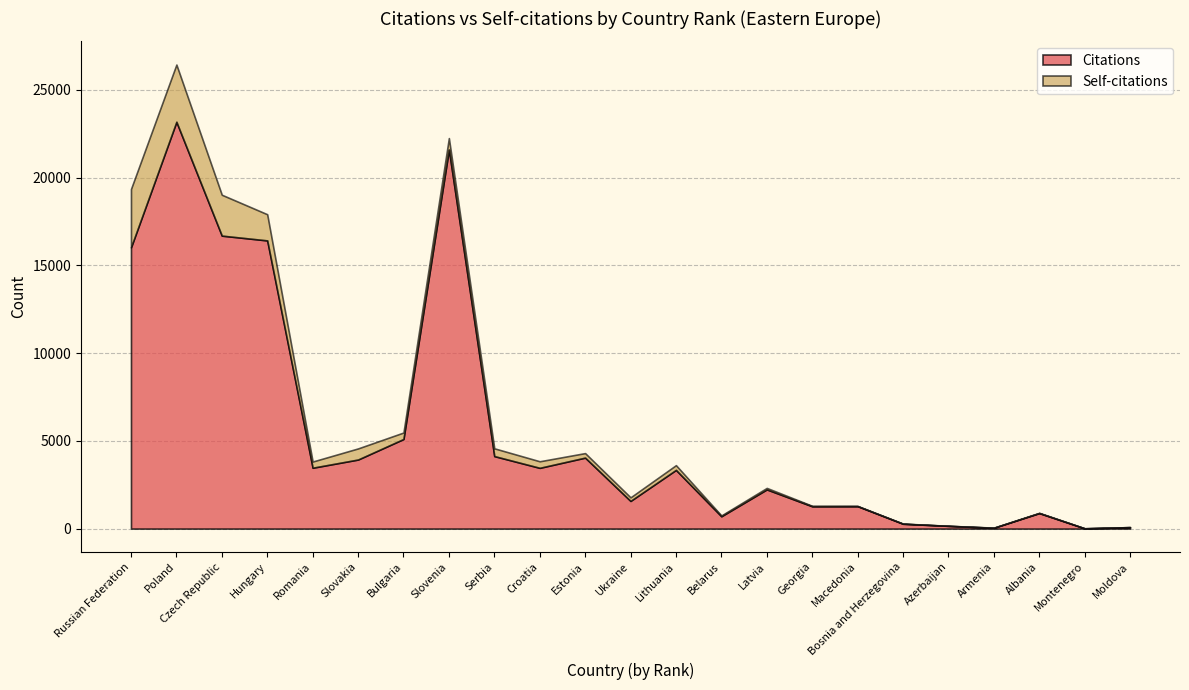

How many lines are shown in the chart?

2